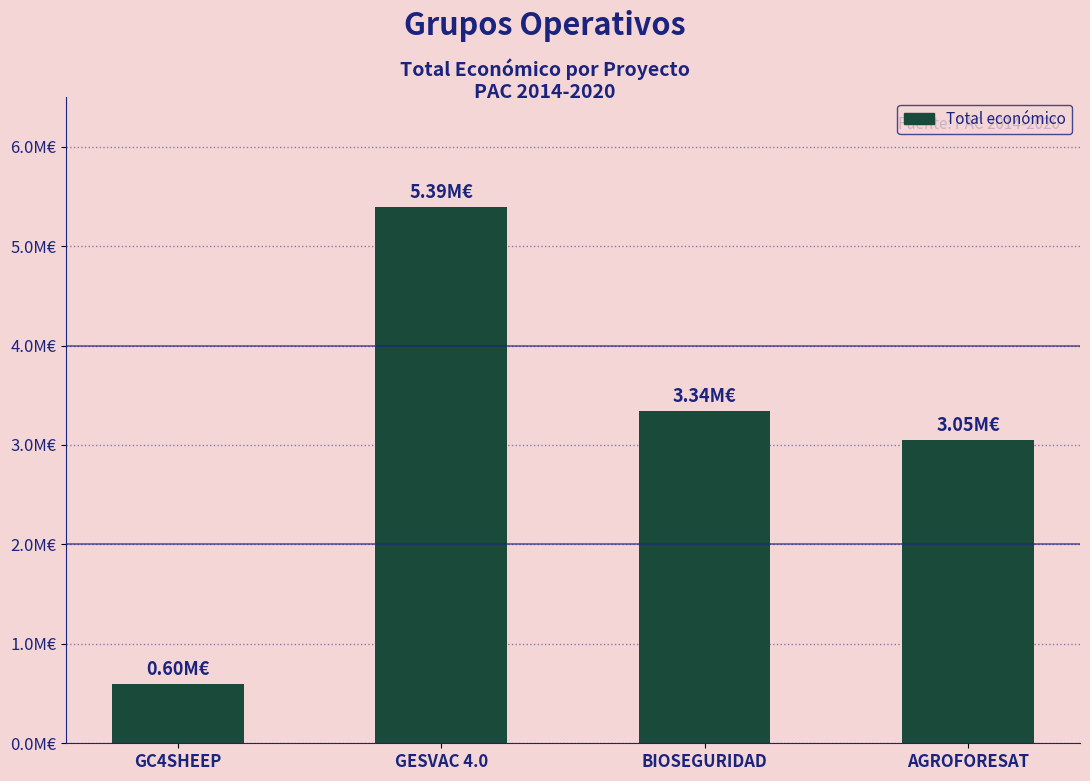

At which category does the chart reach its minimum across all series?

GC4SHEEP